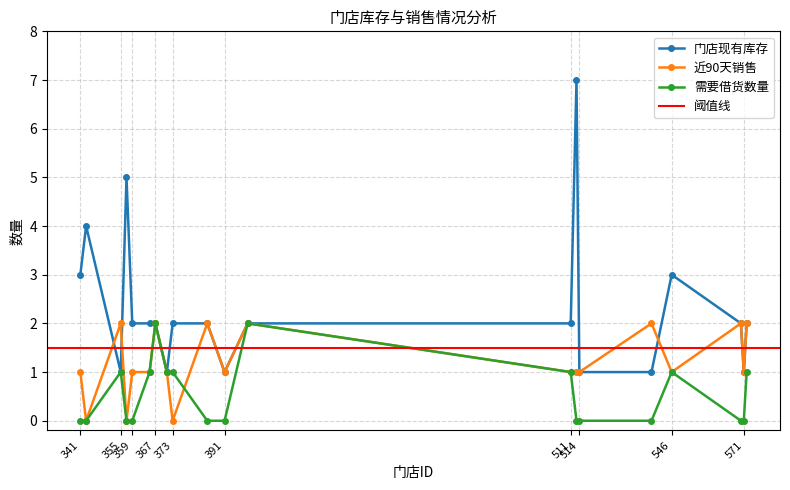

True or false: 近90天销售 has more than 1 points higher than both neighbors.

True